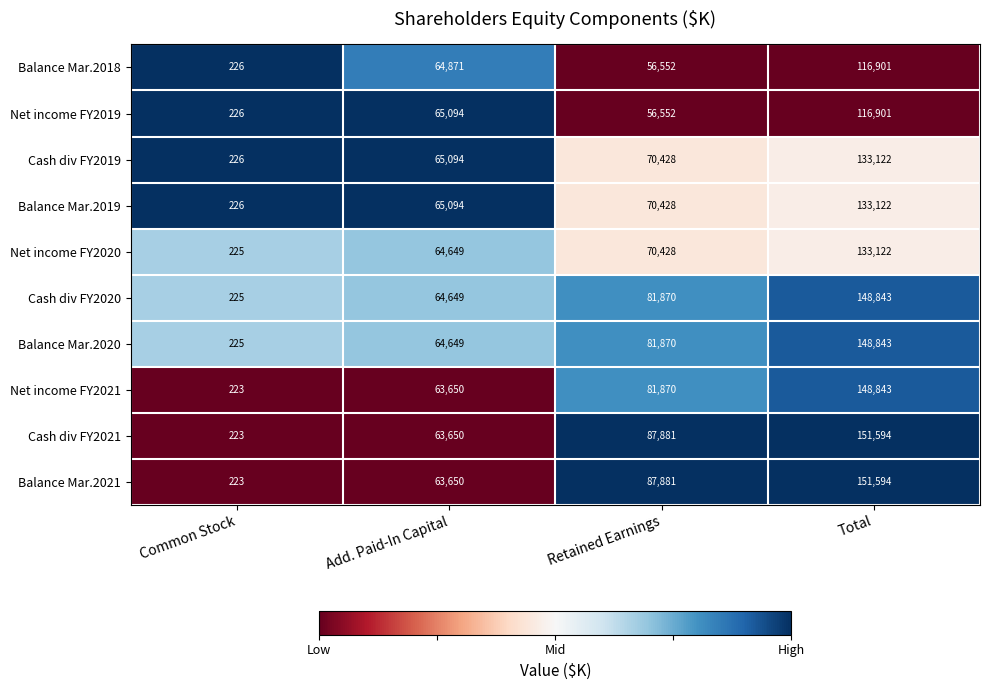

What is the difference between the maximum and minimum values in the Balance Mar.2020 series?

148618